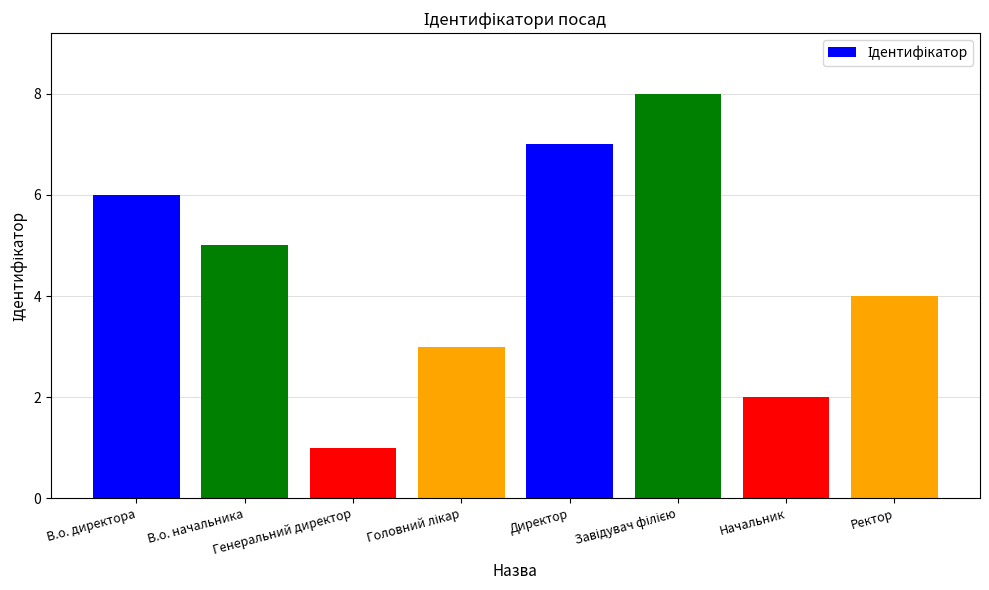

What is the greatest value displayed?

8